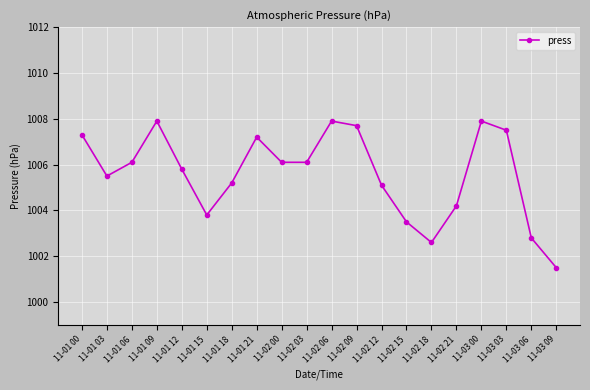

What is the label of the 2nd point from the left?

11-01 03